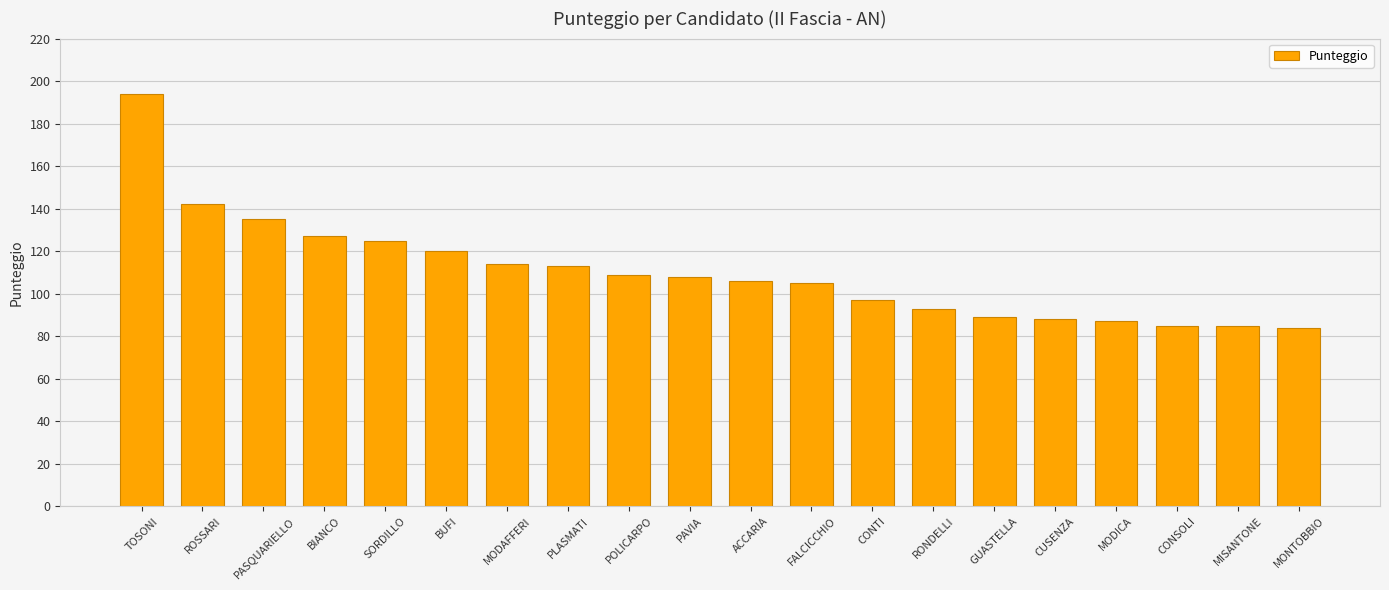

What is the average value?

110